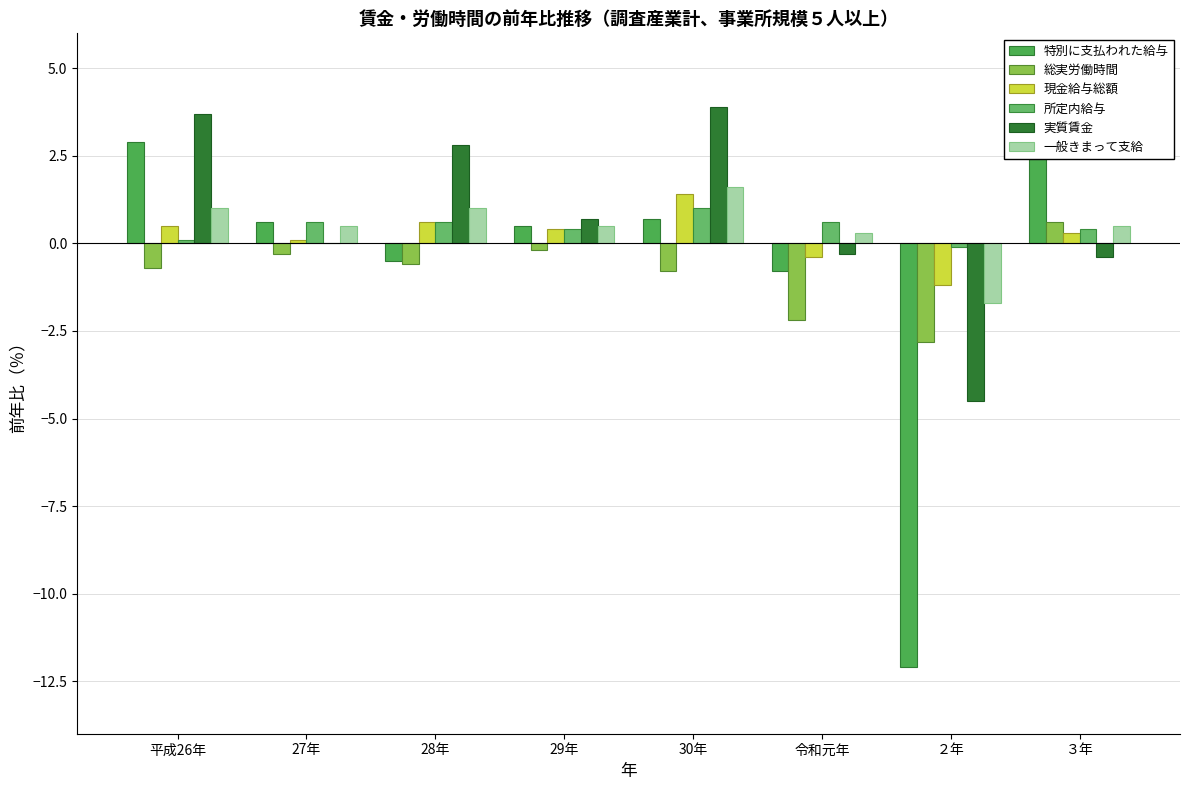

Where does the 総実労働時間 series first go above 0?

３年